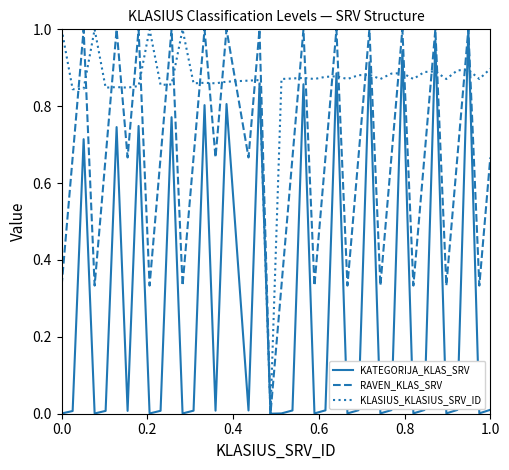

Rank the series by their average value, from highest to lowest.

KLASIUS_KLASIUS_SRV_ID, RAVEN_KLAS_SRV, KATEGORIJA_KLAS_SRV